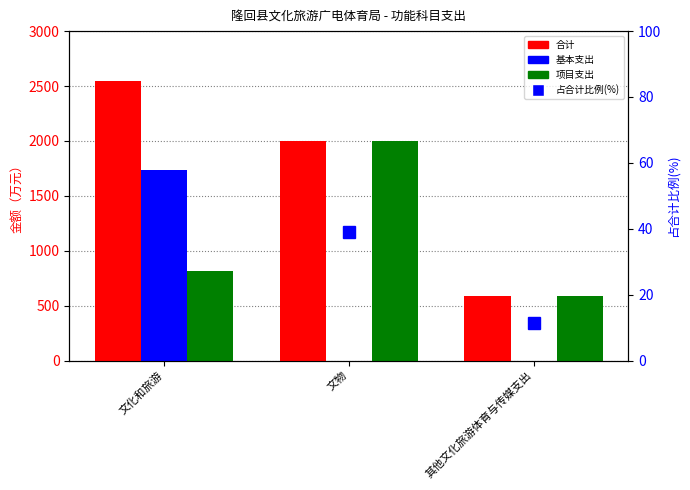

Is the value of 合计 at 文化和旅游 greater than the value of 基本支出 at 文物?

Yes